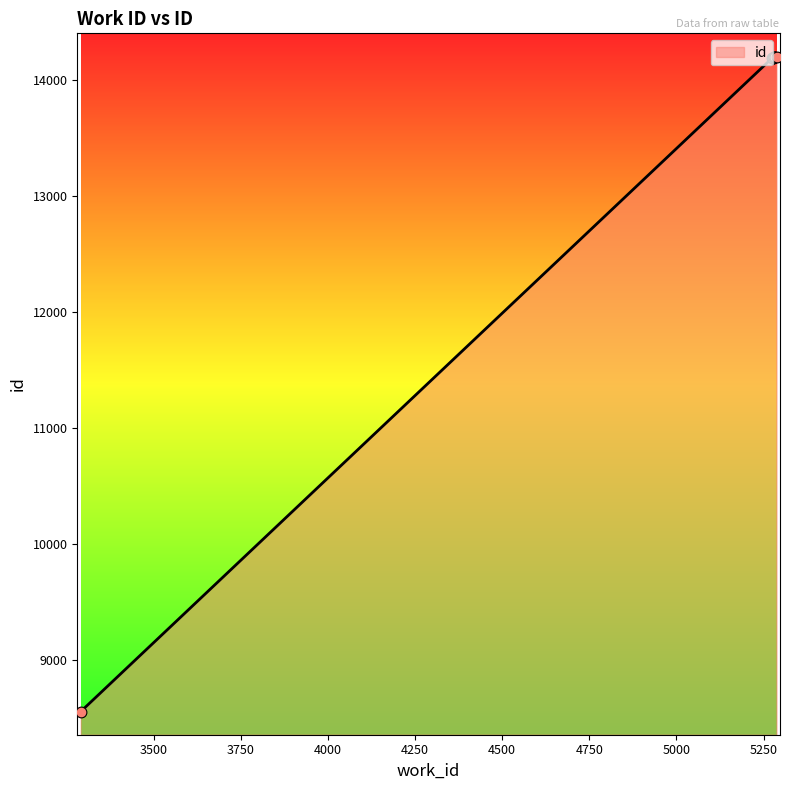

What is the greatest value displayed?

14205